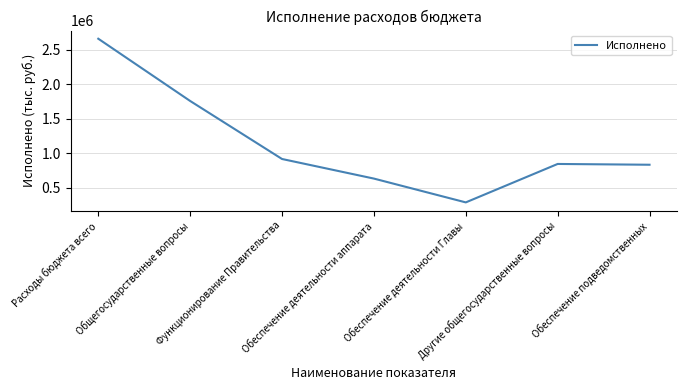

What is the ratio of the value at Общегосударственные вопросы to the value at Обеспечение деятельности Главы?

6.2